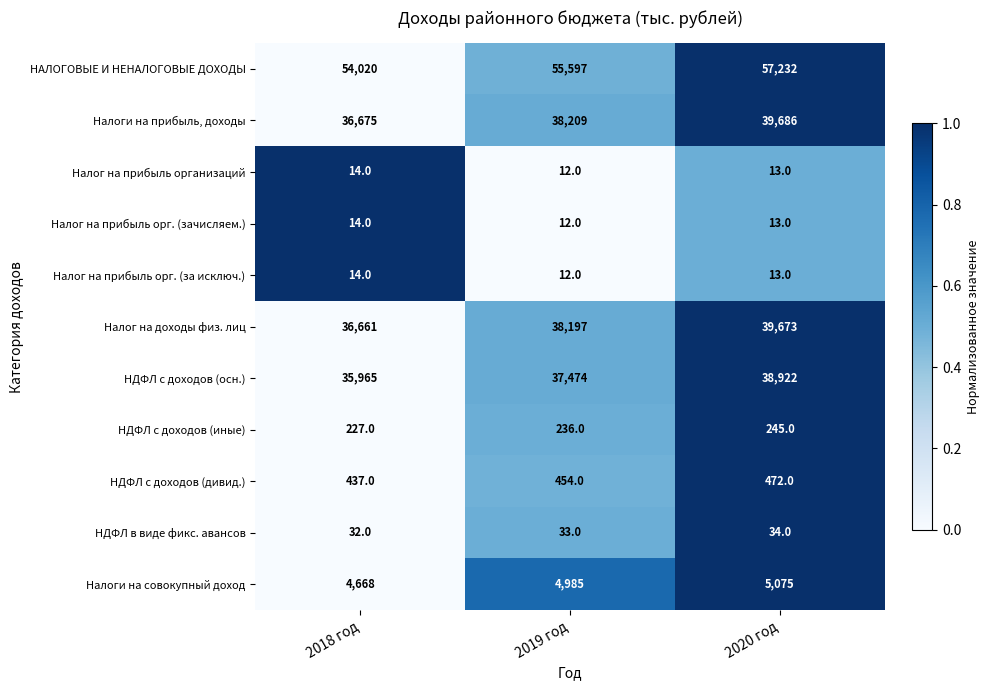

Read the Налог на прибыль организаций value at 2018 год.

14